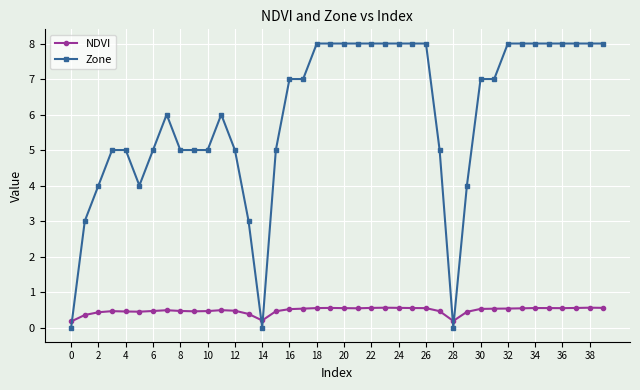

What is the sum of all Zone values?

239.0